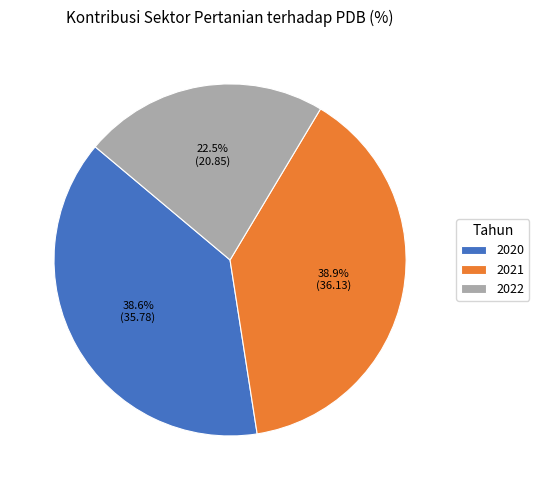

To the nearest percent, what percentage of the pie is 2020?

39%